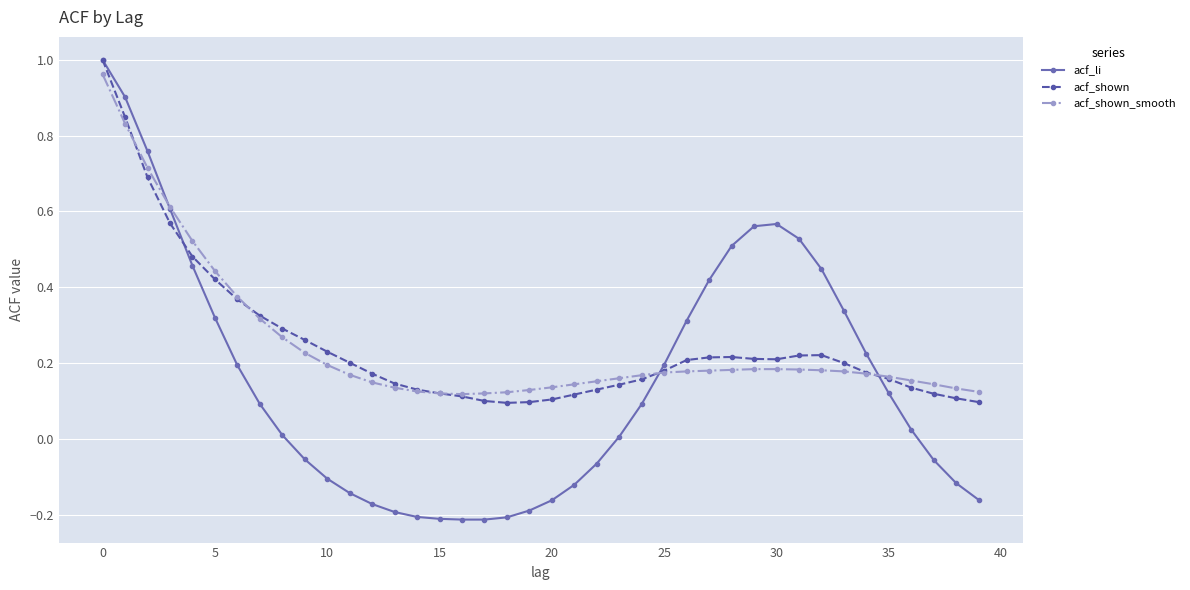

Which series has the widest spread of values?

acf_li